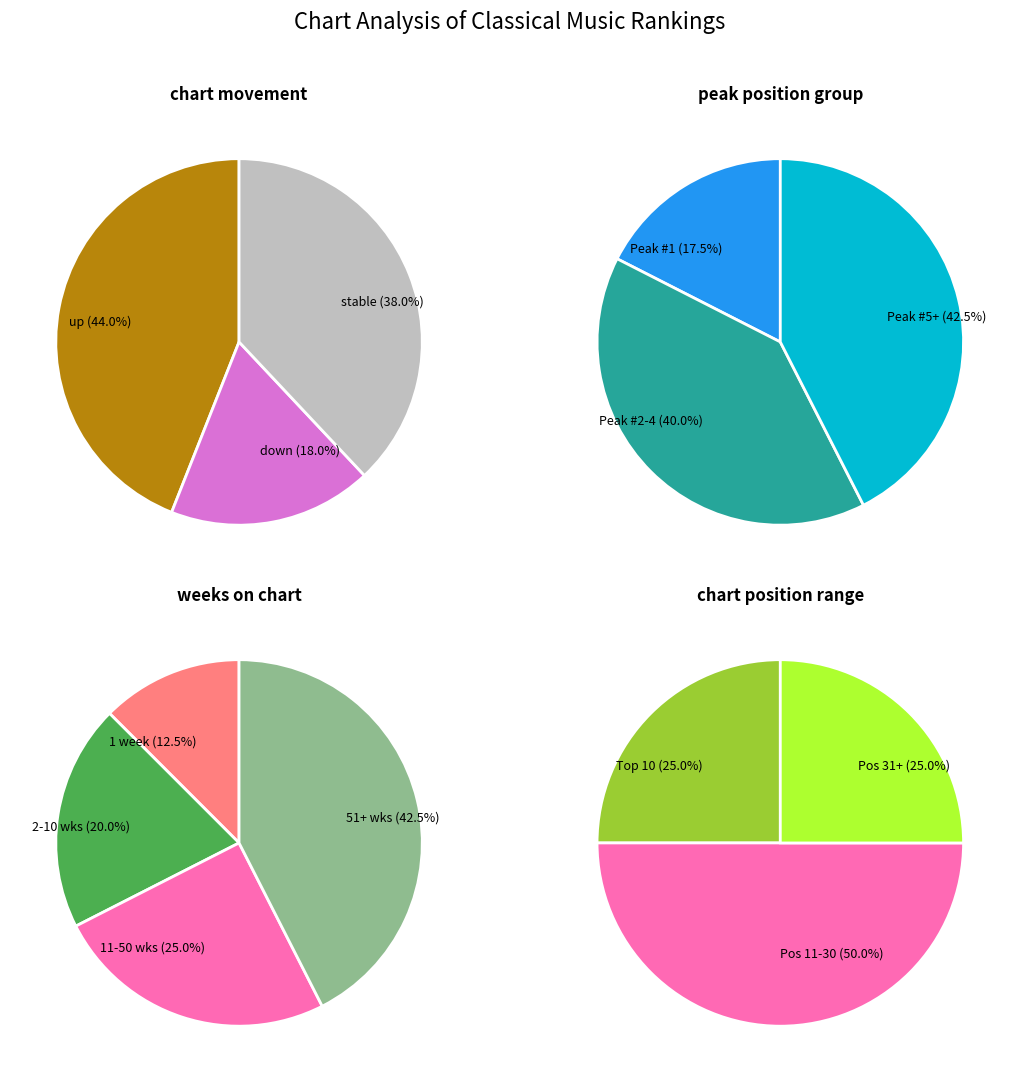

What is the change in value from down to -?

+10